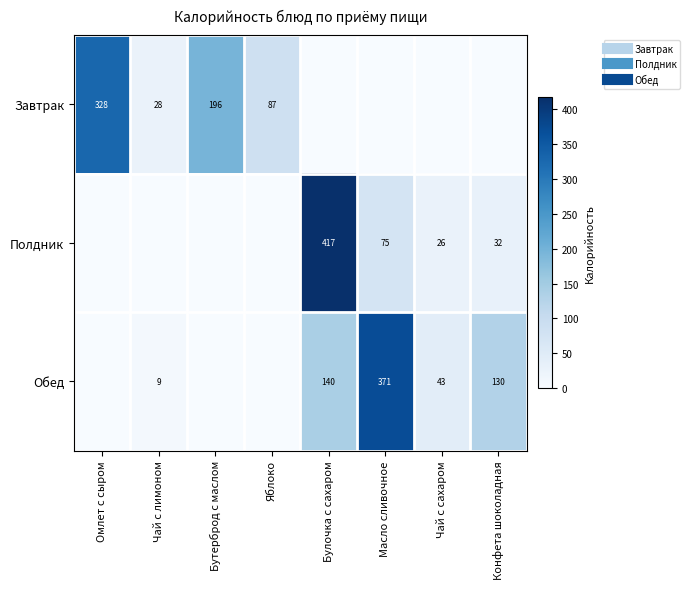

What is the approximate value of Обед at Булочка с сахаром?

140.3